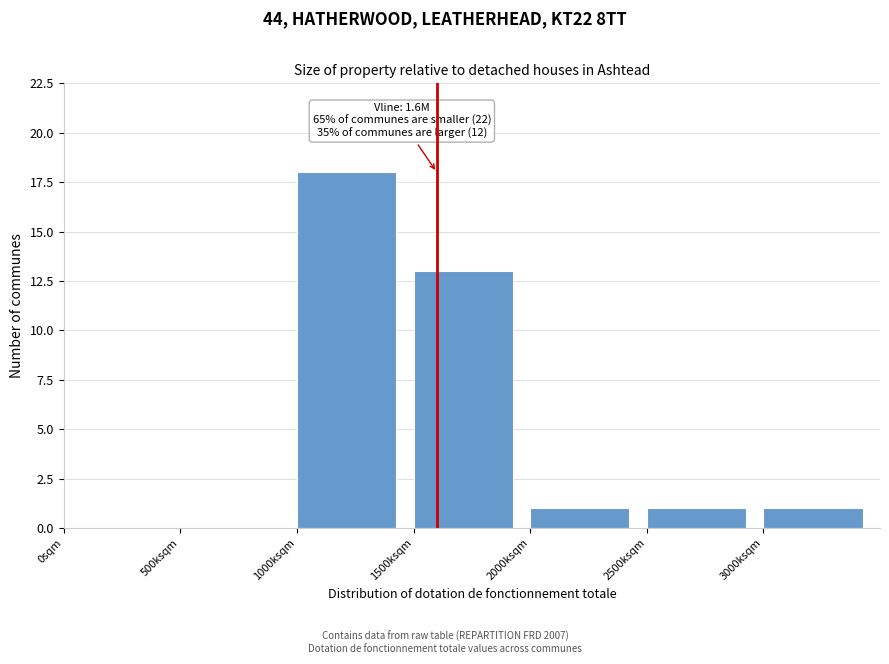

Reading right to left, extract all data points from this chart.

3000ksqm=1	2500ksqm=1	2000ksqm=1	1500ksqm=13	1000ksqm=18	500ksqm=0	0sqm=0